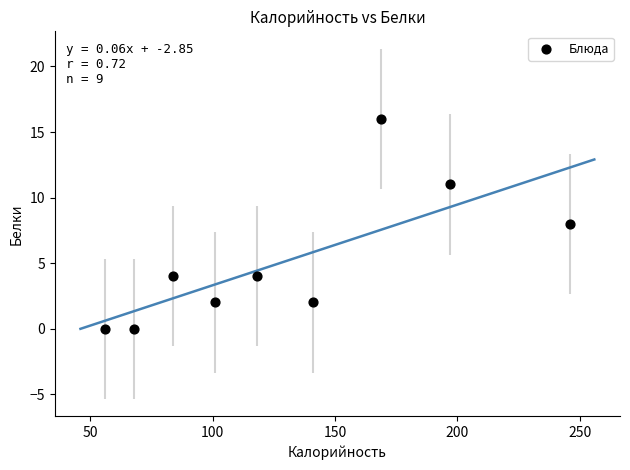

What is the average X value?

131